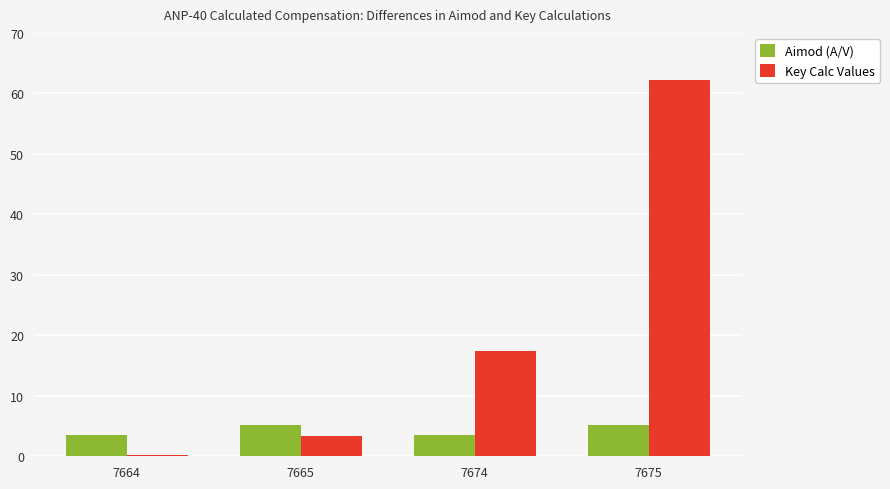

Reading right to left, what are all the values shown in this chart?

Aimod (A/V): 5.2	3.5	5.2	3.5
Key Calc Values: 62.2	17.3	3.3	0.2